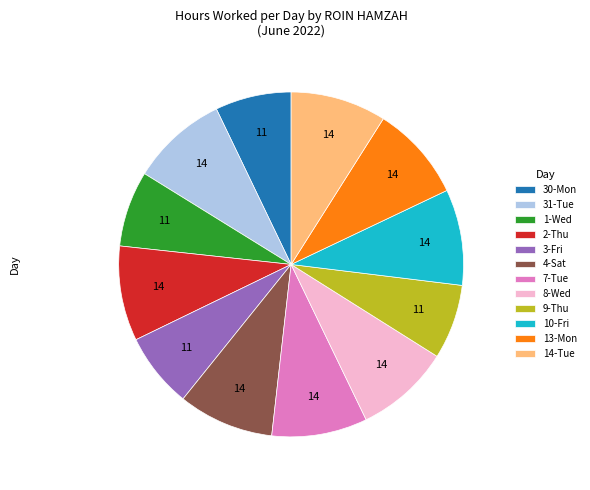

Is there any slice that represents more than half of the pie?

No